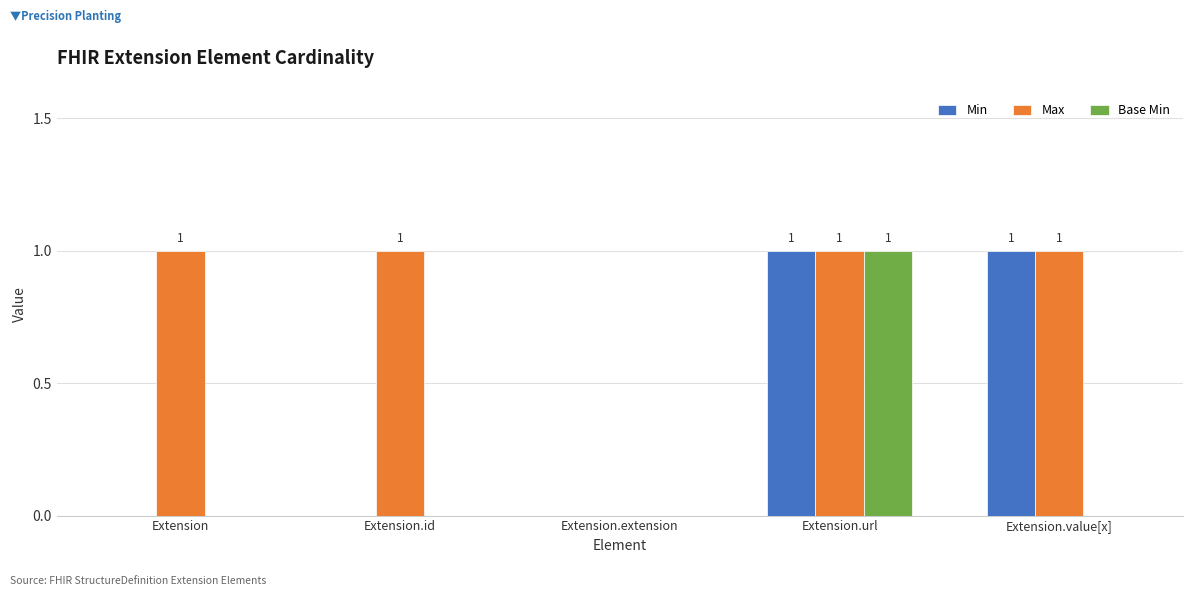

Is the value of Min at Extension.extension greater than the value of Base Min at Extension.url?

No